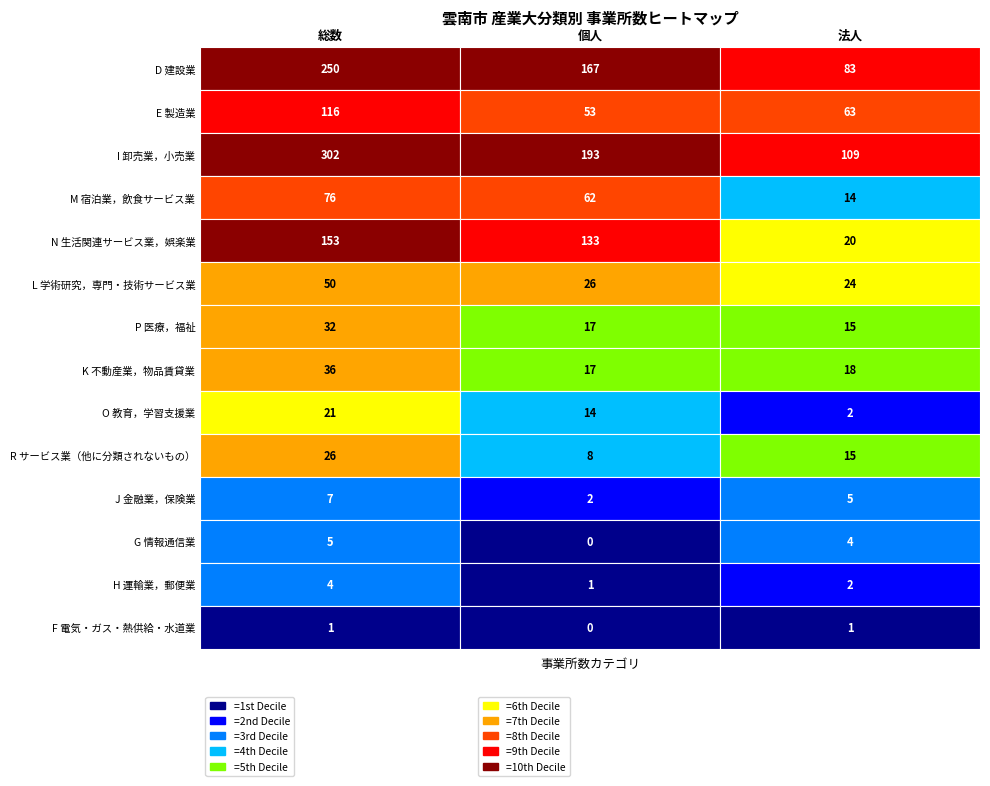

Is it true that I 卸売業，小売業 equals 109 at 2?

True